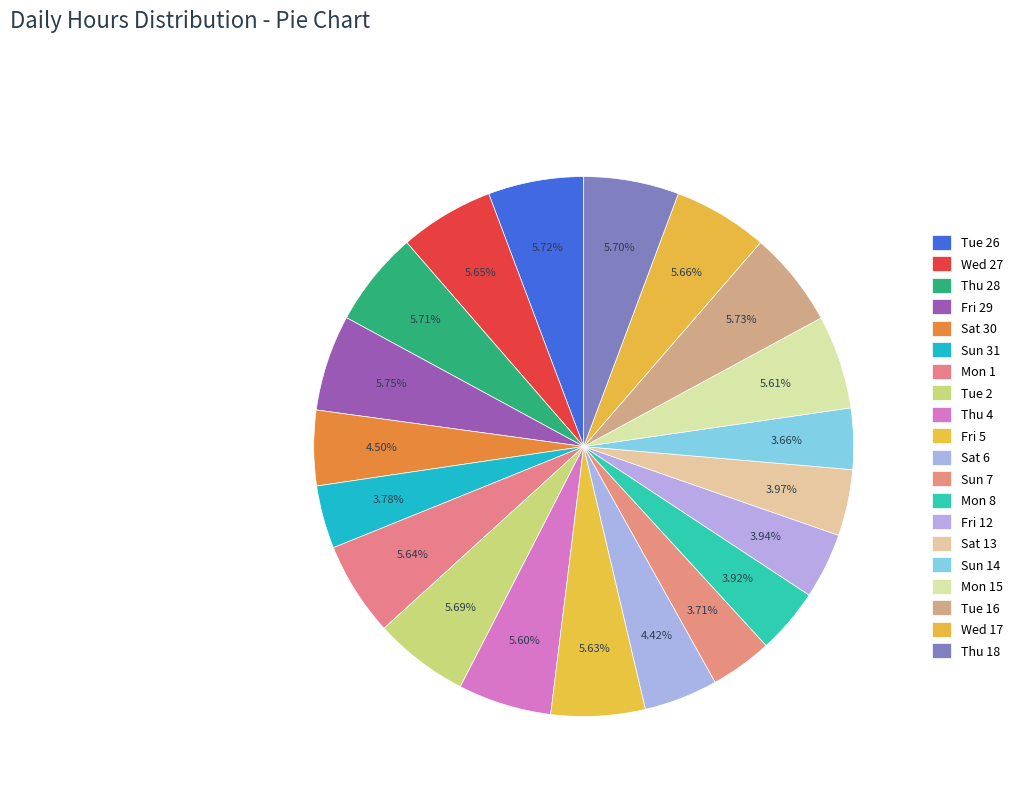

Count the number of slices in the pie.

20